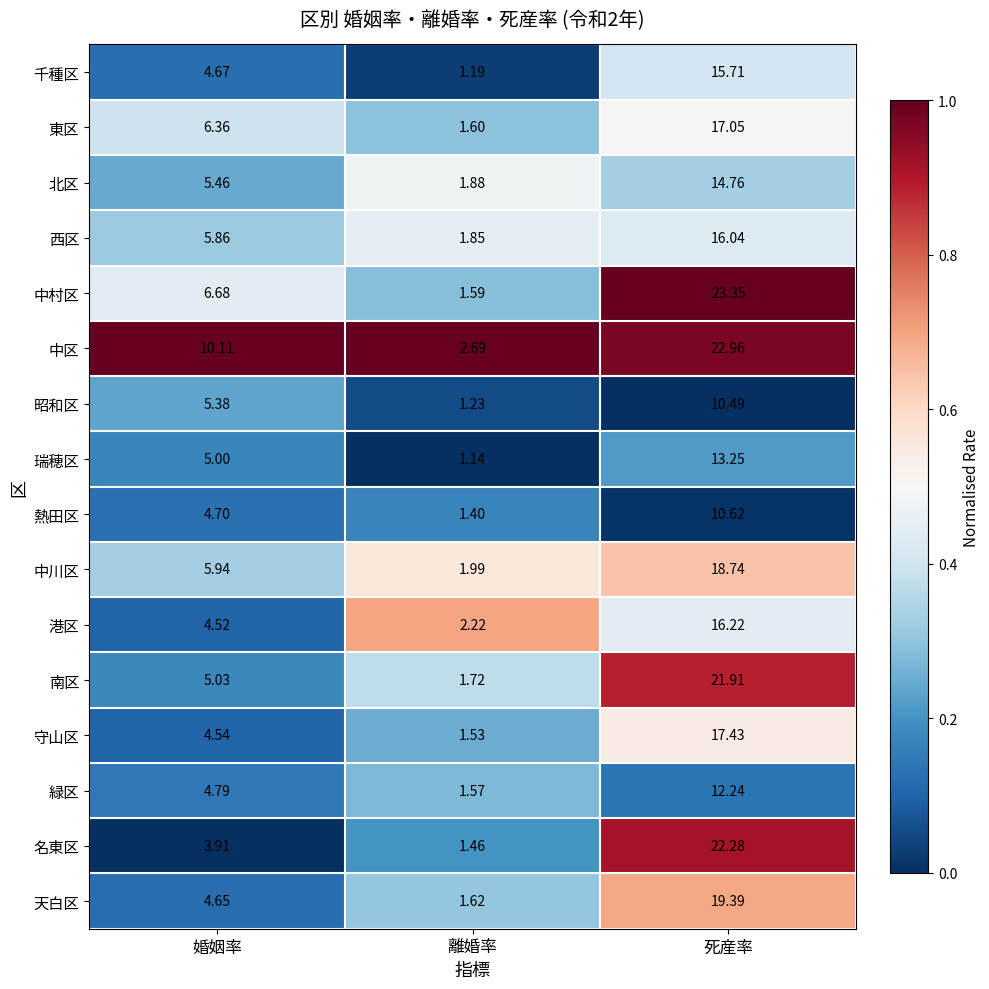

Where is 中川区 nearest to the value 10?

婚姻率